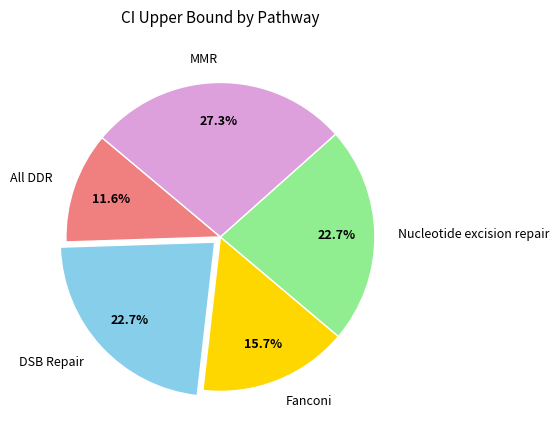

To the nearest percent, what is the combined percentage of MMR and DSB Repair?

50%